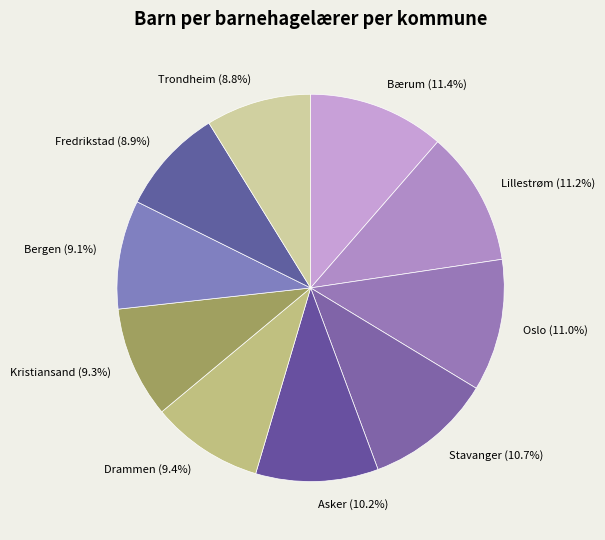

Do Bærum (11.4%) and Stavanger (10.7%) together represent more than half of the pie?

No